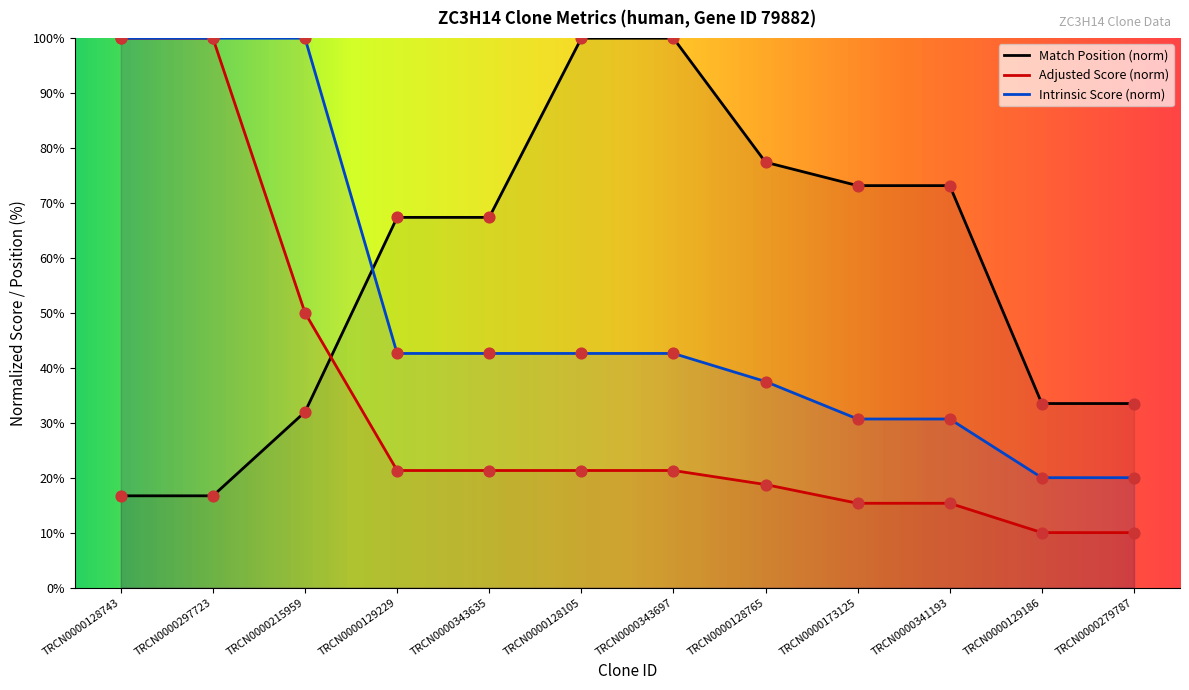

At how many categories does at least one series exceed 24?

12